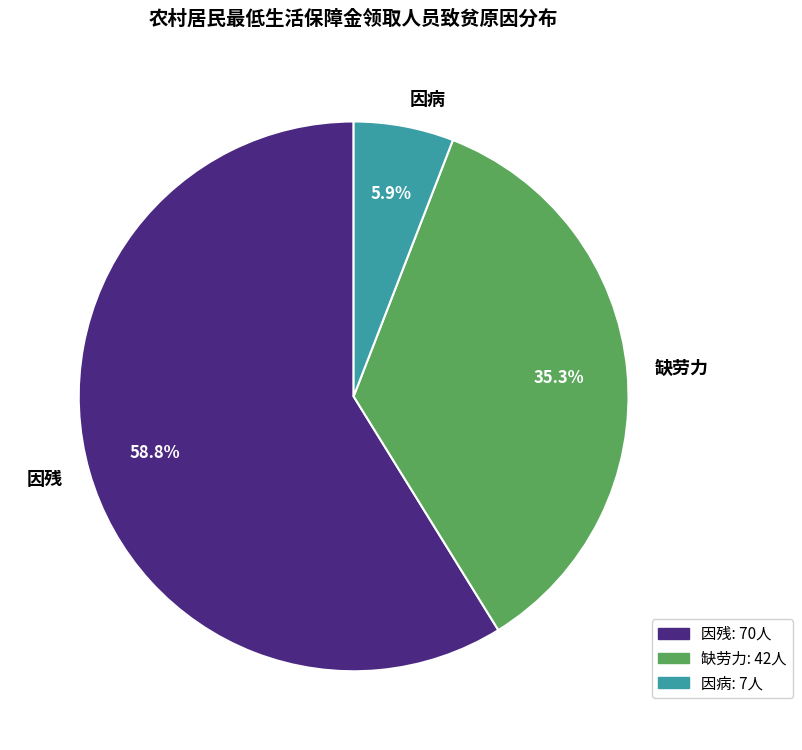

Is there any slice that represents more than half of the pie?

Yes